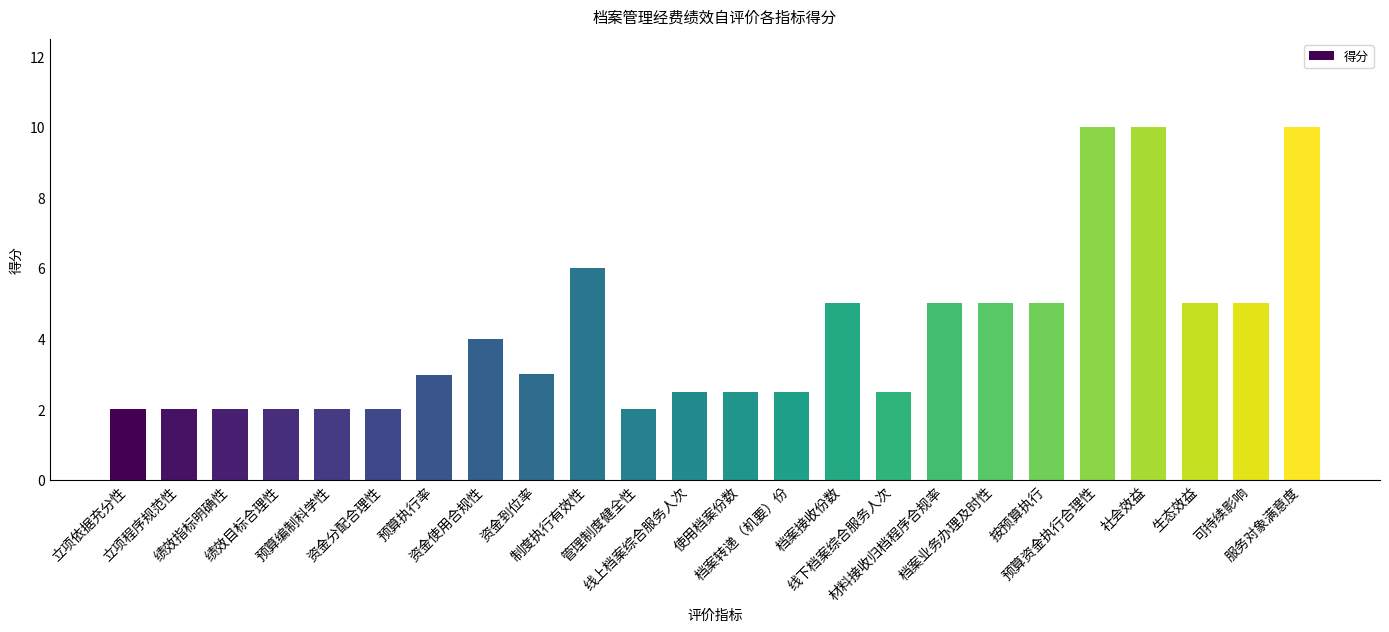

At which label is the value closest to 6?

制度执行有效性